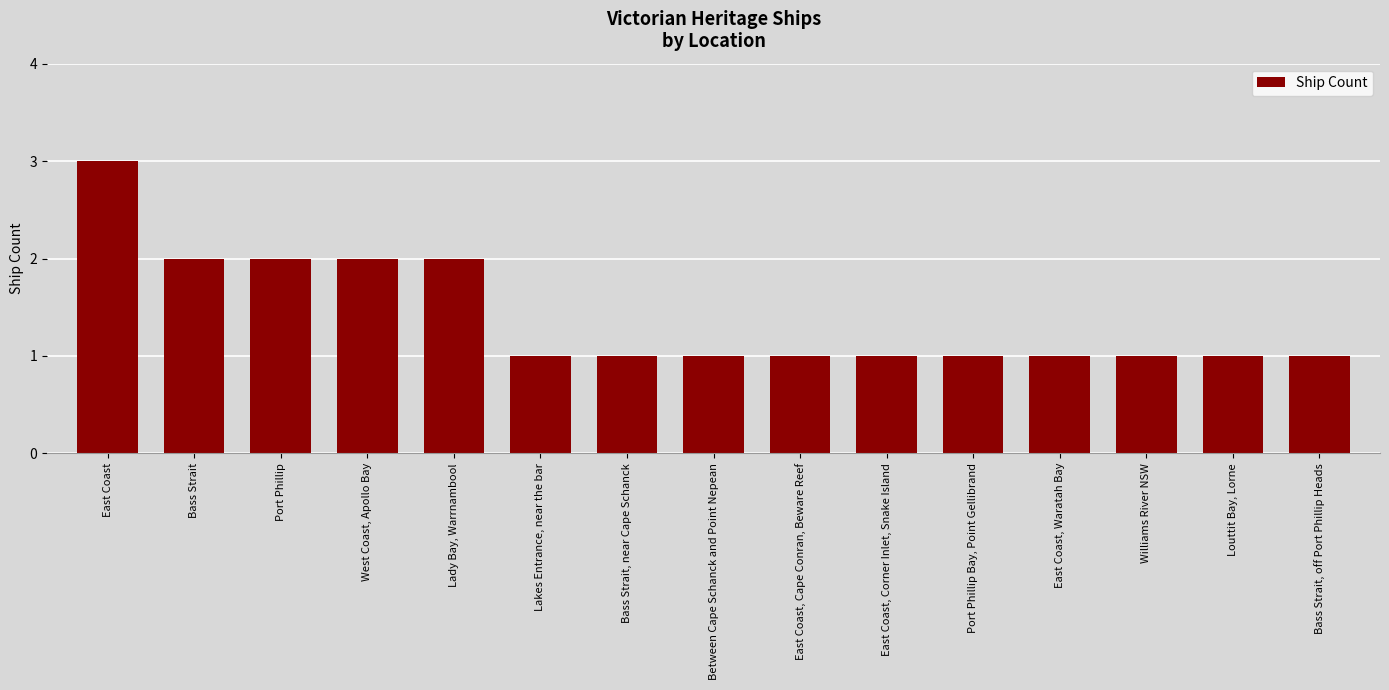

Count the number of categories in the chart.

15